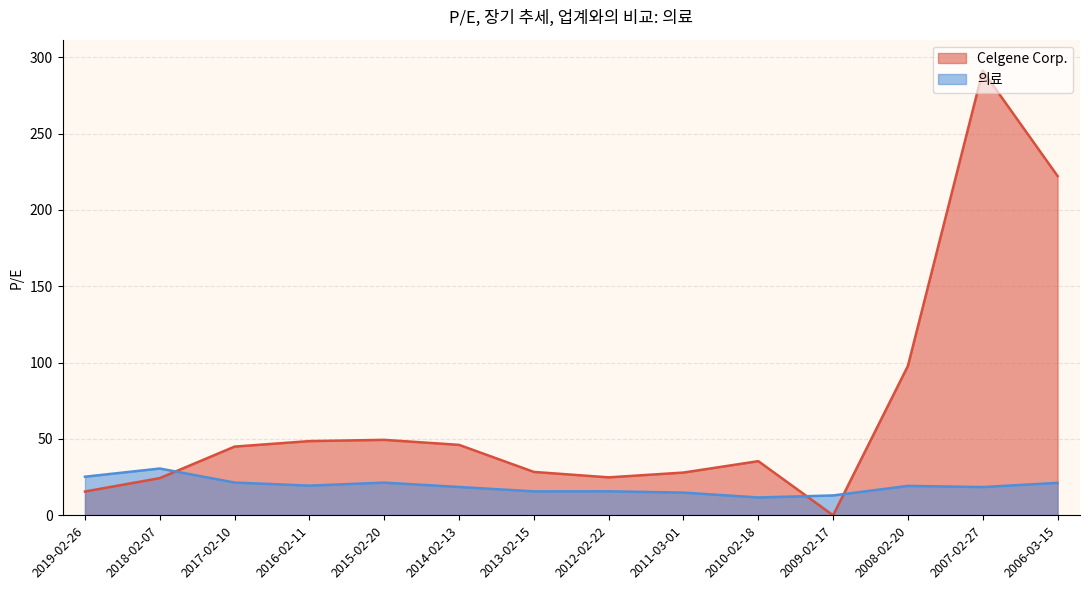

Where is the first local maximum for Celgene Corp.?

2015-02-20